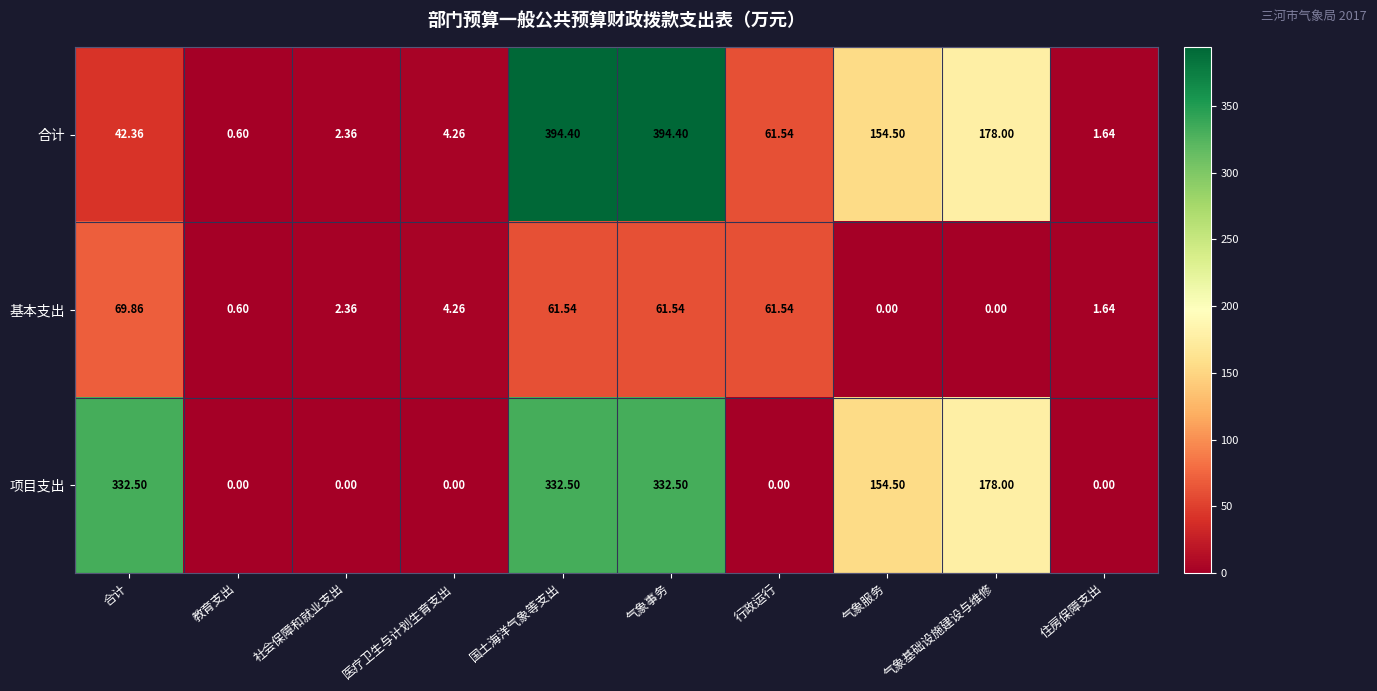

What is the greatest value displayed?

394.4